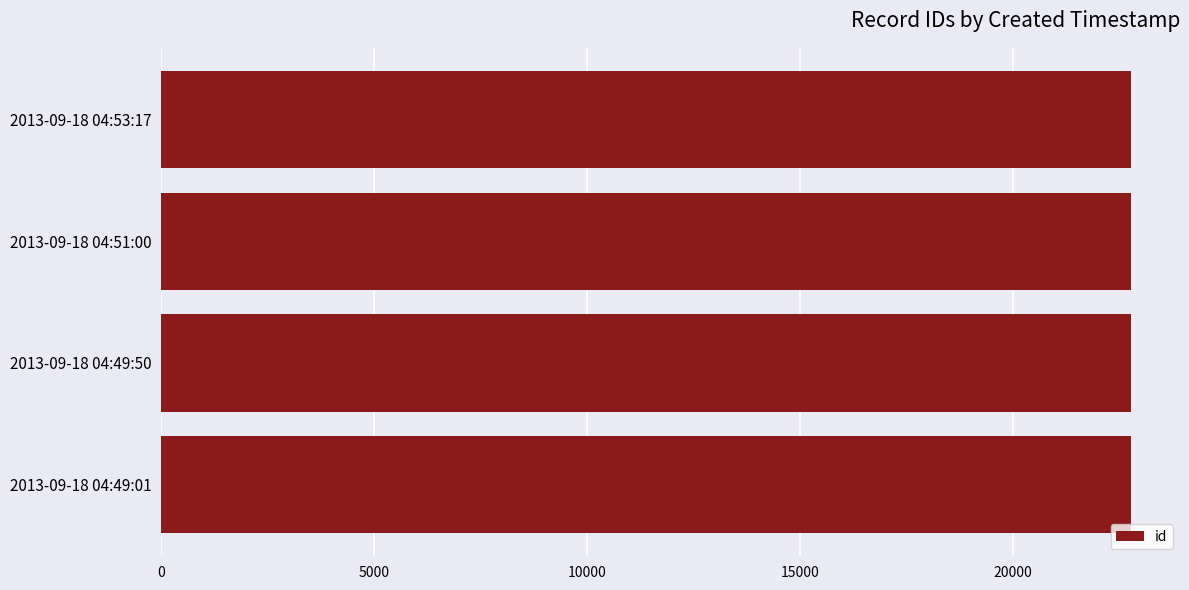

What is the sum of the values at 2013-09-18 04:49:50 and 2013-09-18 04:53:17?

45573